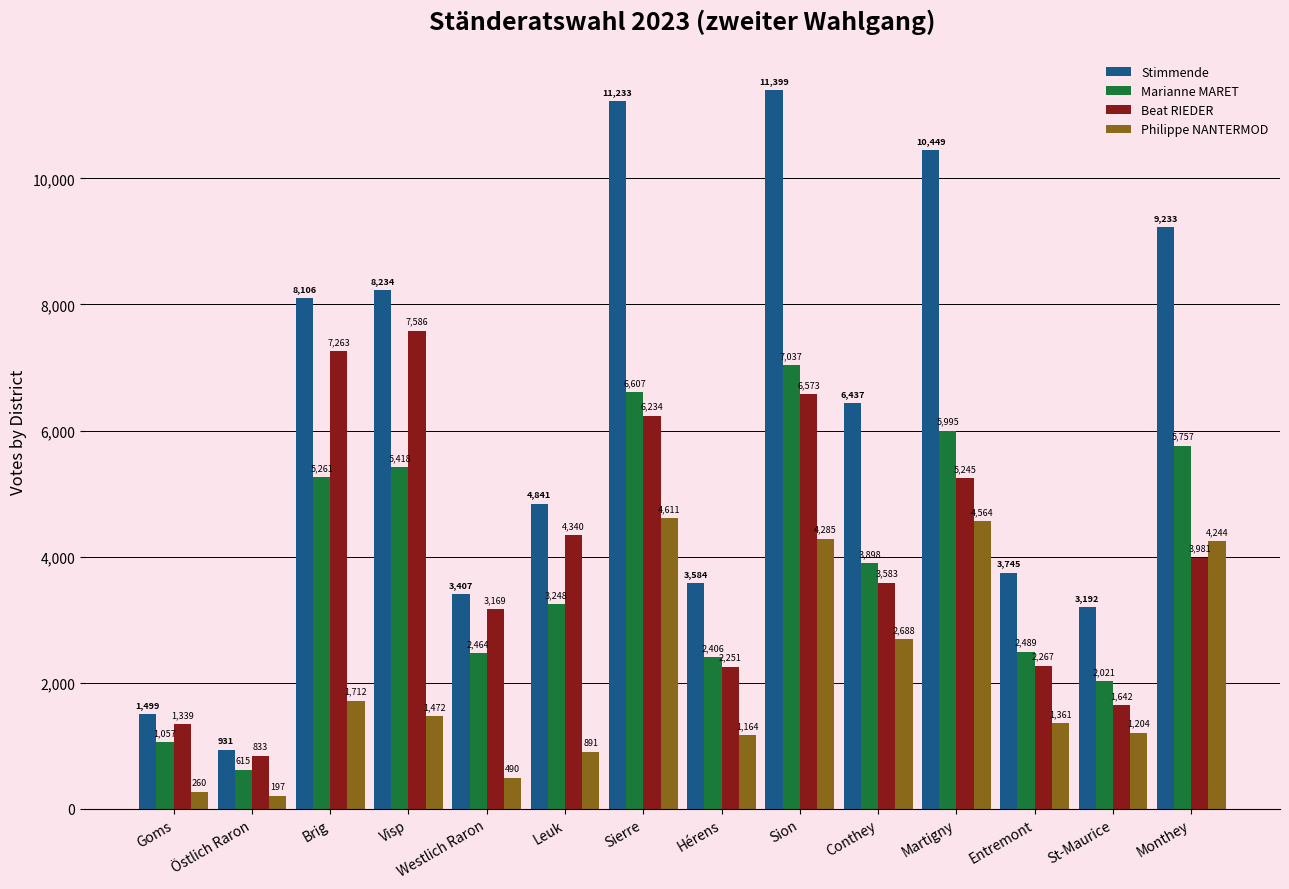

What is the difference between the highest and lowest values at Östlich Raron?

734